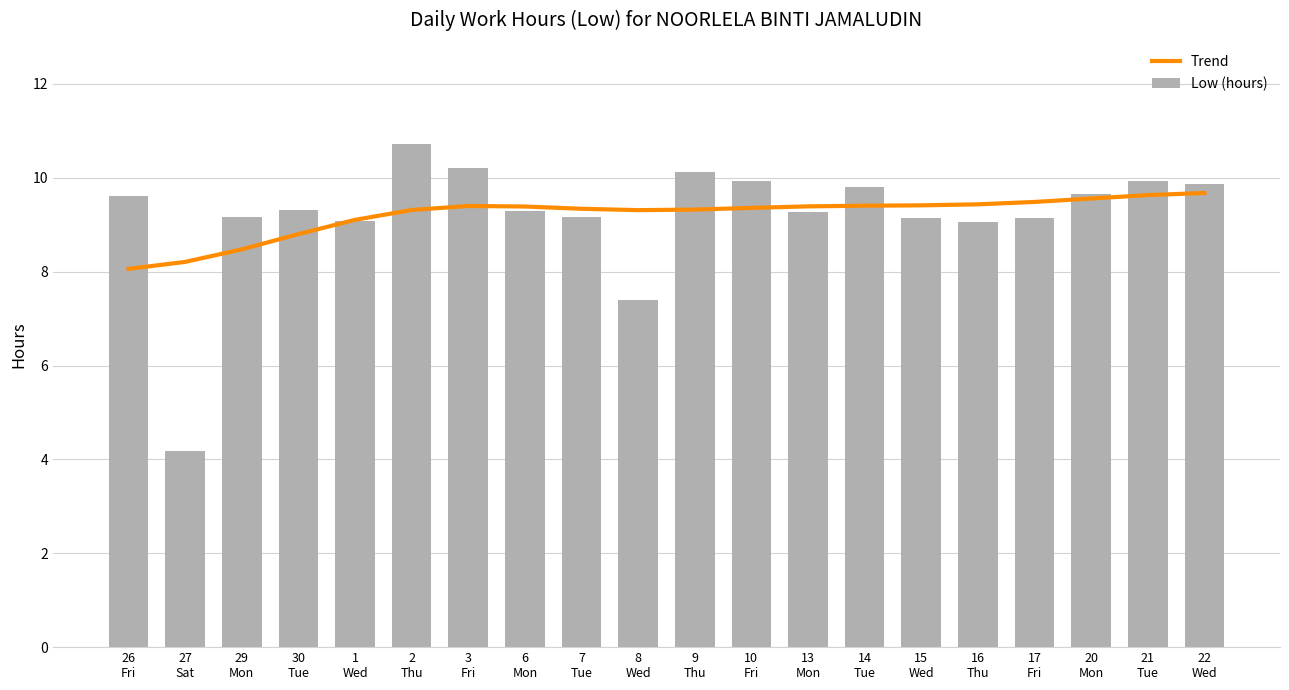

What is the difference between the highest and lowest values at 26
Fri?

1.5